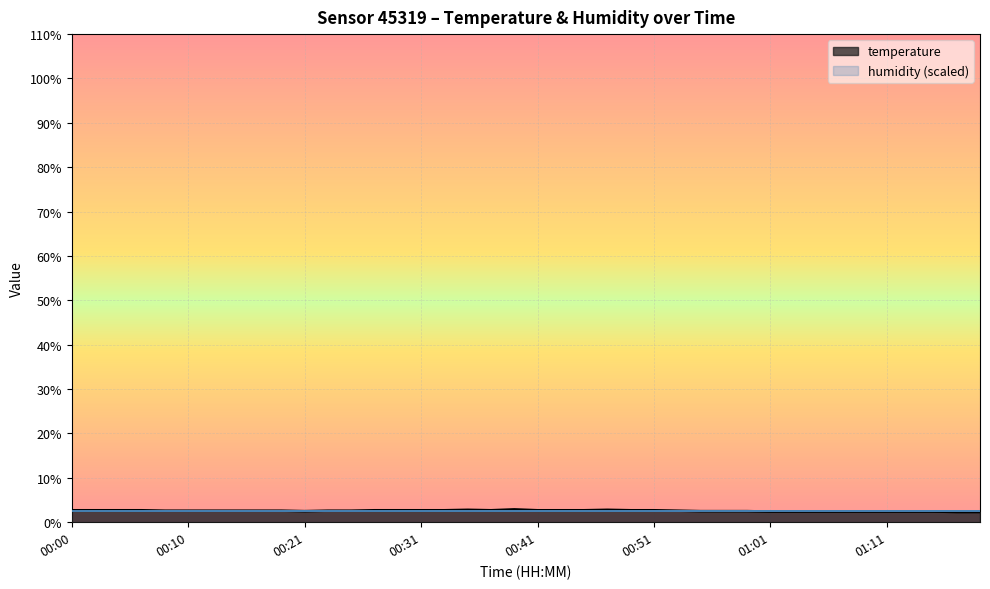

How many series are shown in this chart?

2